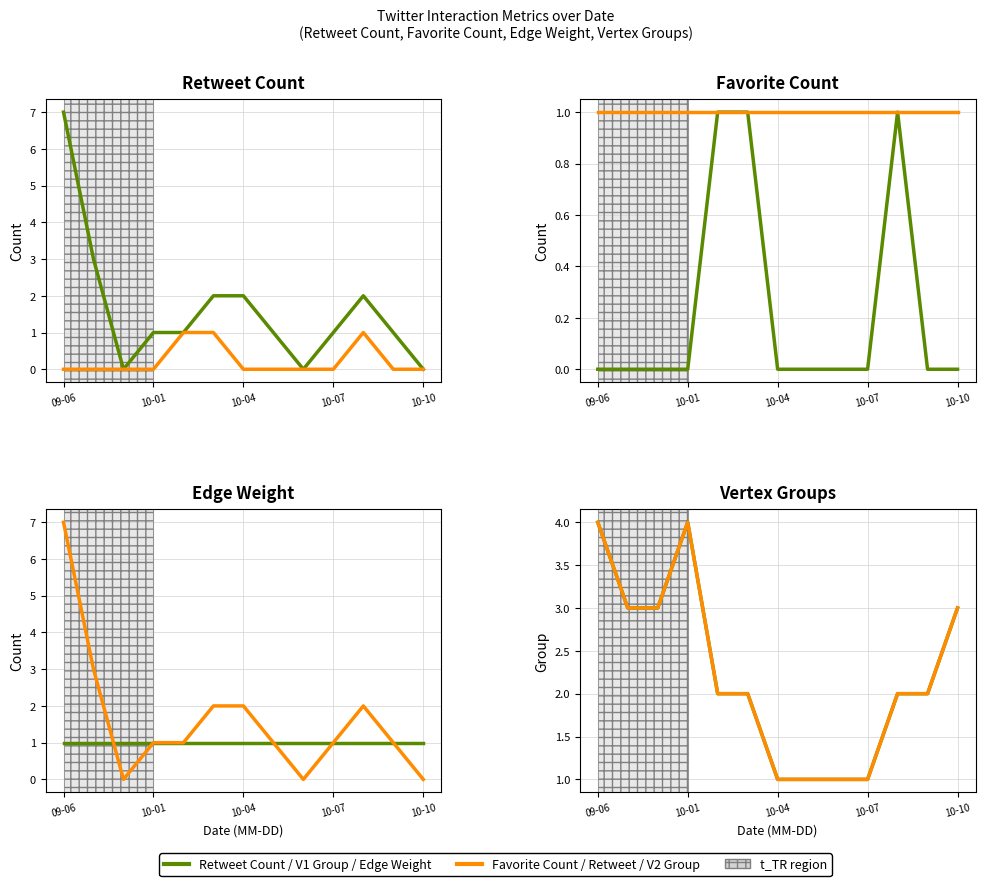

How many data points in Vertex 1 Group are less than 2?

4